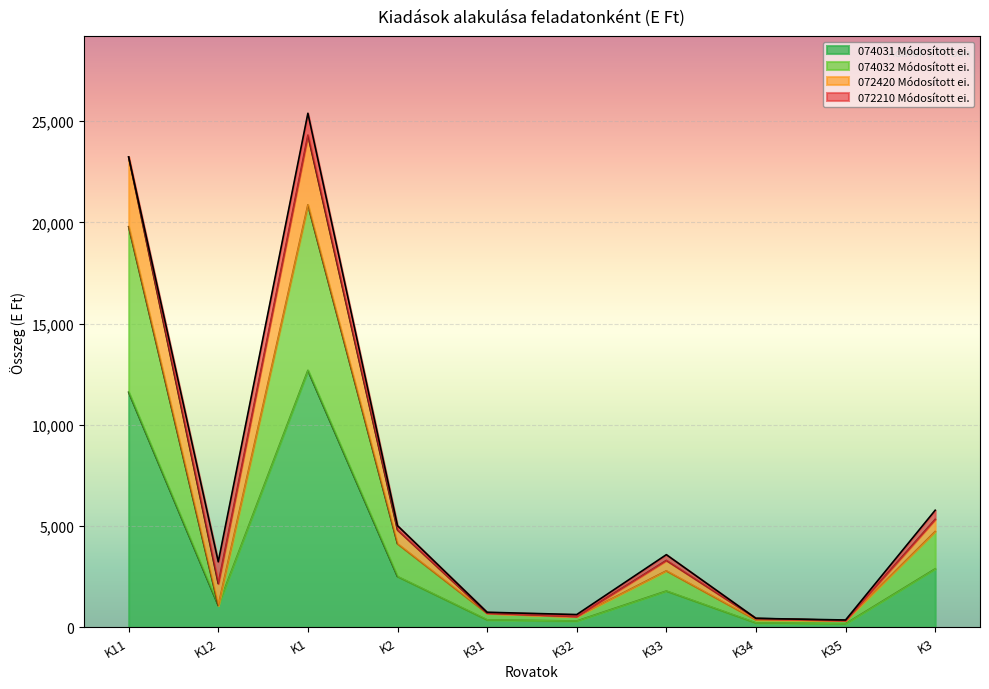

True or false: 072420 Módosított ei. and 074031 Módosított ei. intersect in this chart.

False